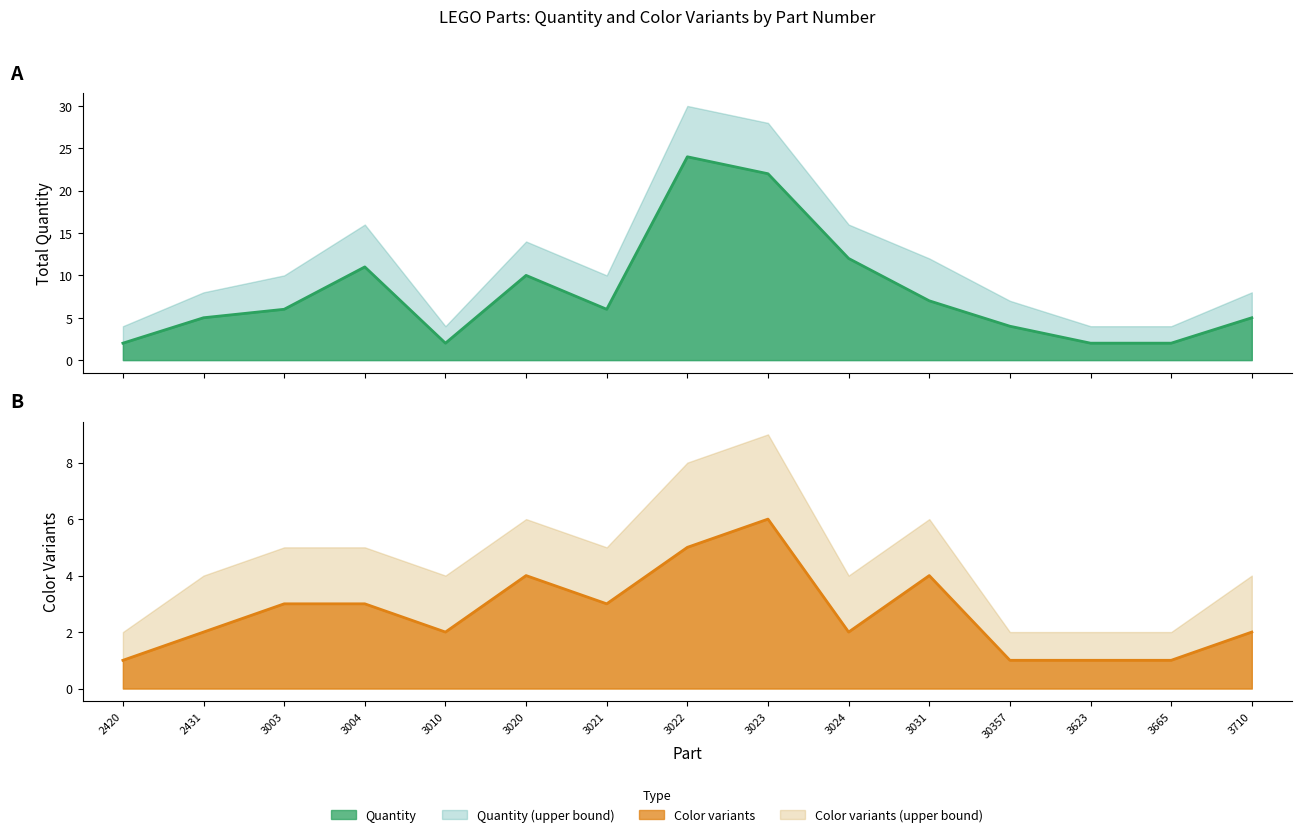

Between 2431 and 3023, which series saw the biggest shift?

Quantity